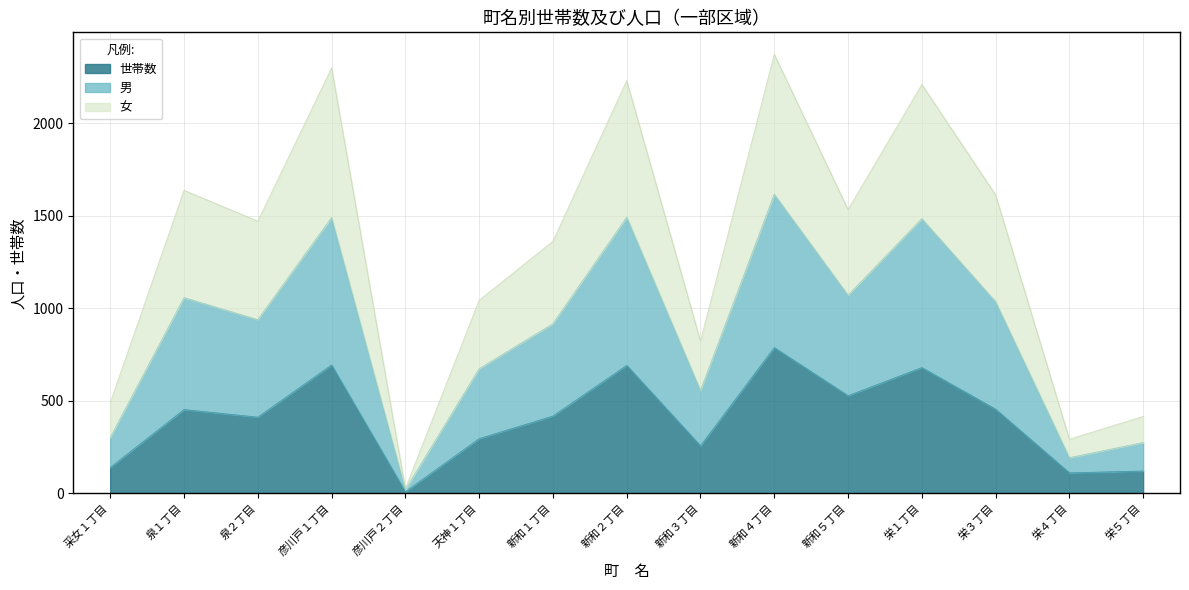

Reading left to right, transcribe all the data shown in this chart.

女: 490	1638	1471	2300	26	1044	1363	2231	823	2373	1534	2210	1613	293	416
男: 302	1058	939	1491	20	674	917	1493	556	1617	1071	1485	1036	193	275
世帯数: 140	453	412	694	9	296	418	692	257	788	528	680	455	111	121